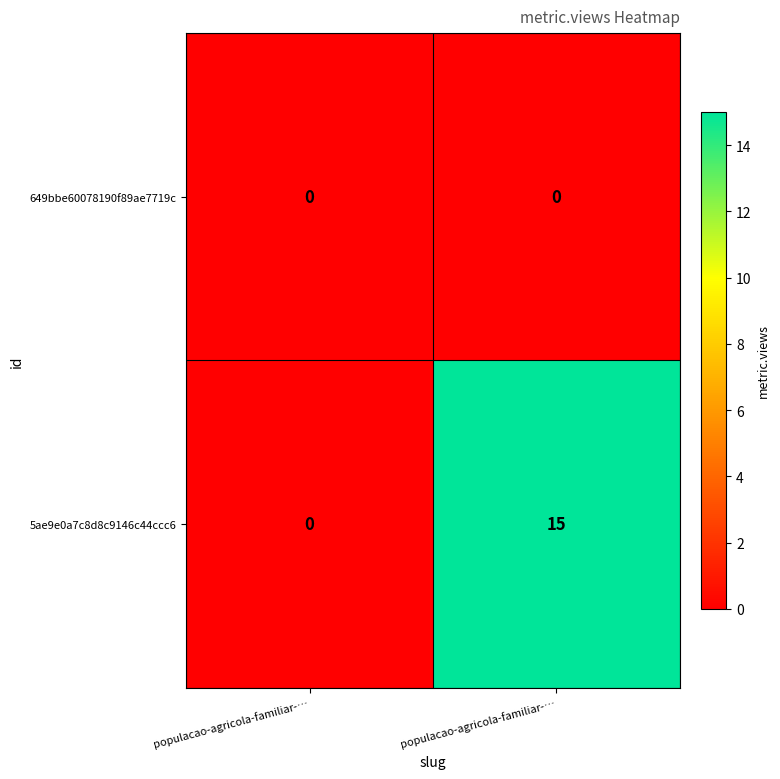

Reading left to right, extract all data points from this chart.

649bbe60078190f89ae7719c: populacao-agricola-familiar-…=0	populacao-agricola-familiar-…=0
5ae9e0a7c8d8c9146c44ccc6: populacao-agricola-familiar-…=0	populacao-agricola-familiar-…=15